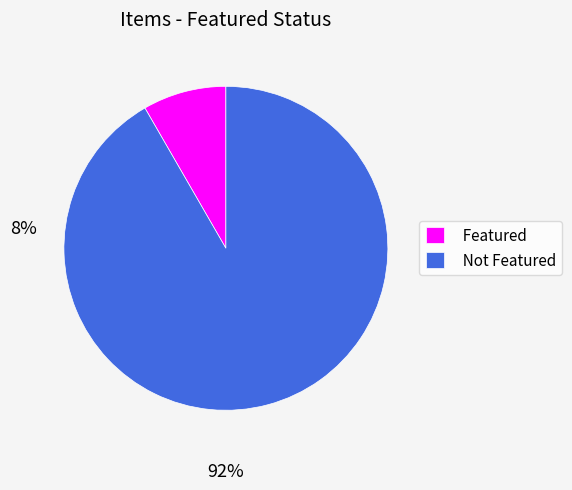

What is the largest slice in the pie chart?

Not Featured